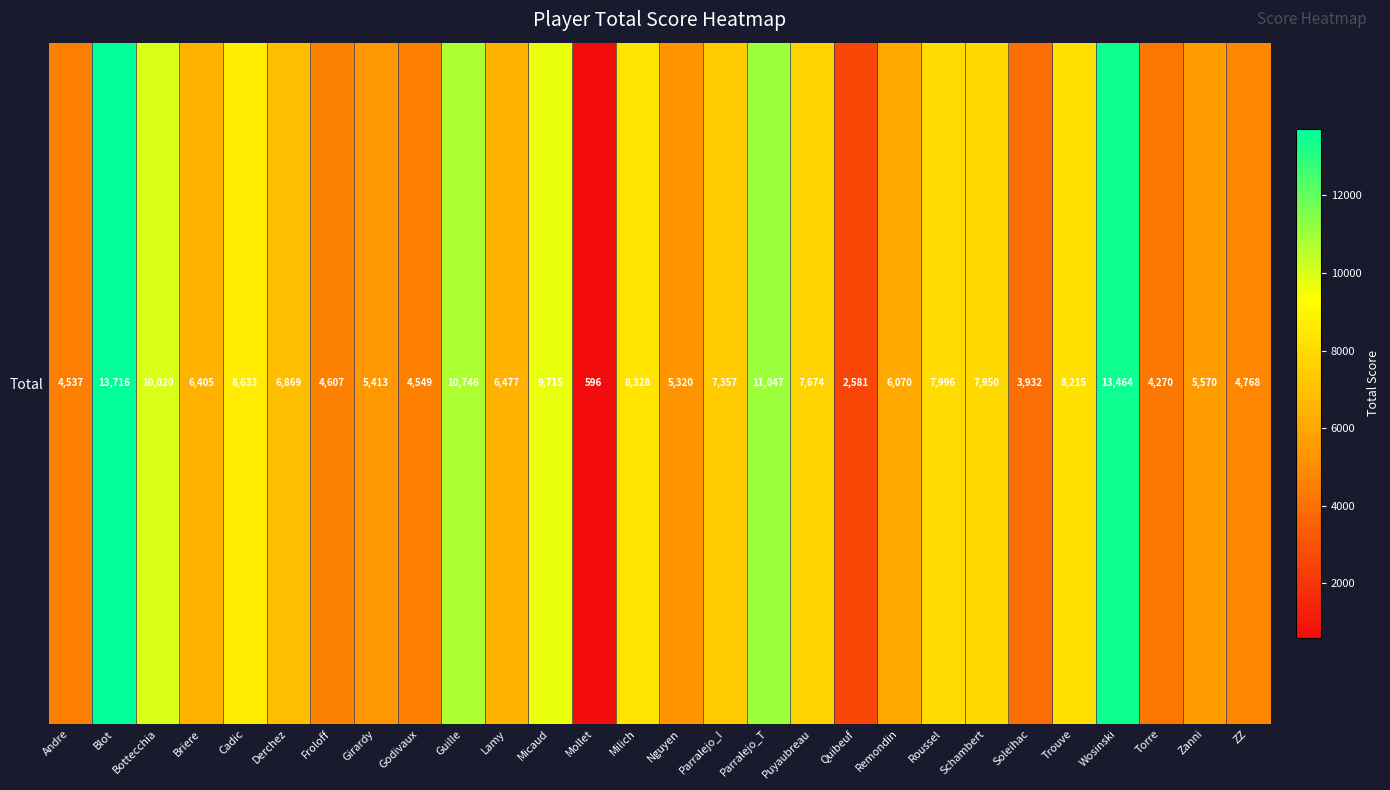

Read the value at Zanni.

5570